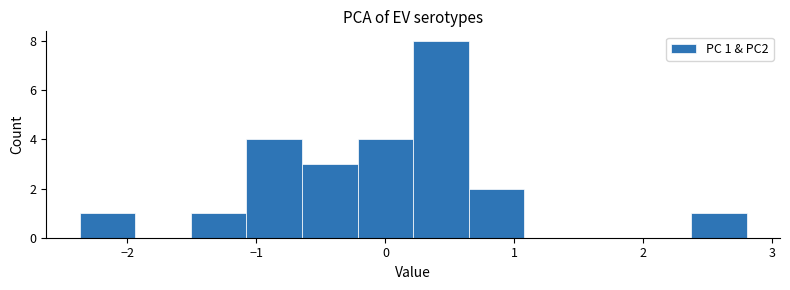

Which range on the x-axis has the tallest bar?

0.2 to 0.6